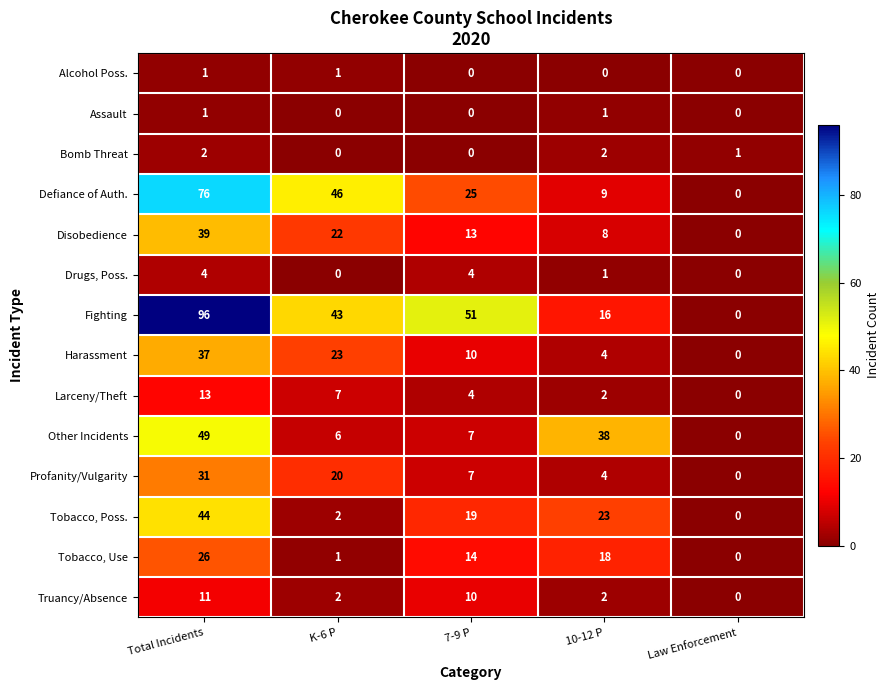

How many Drugs, Poss. values are between 0 and 4?

5